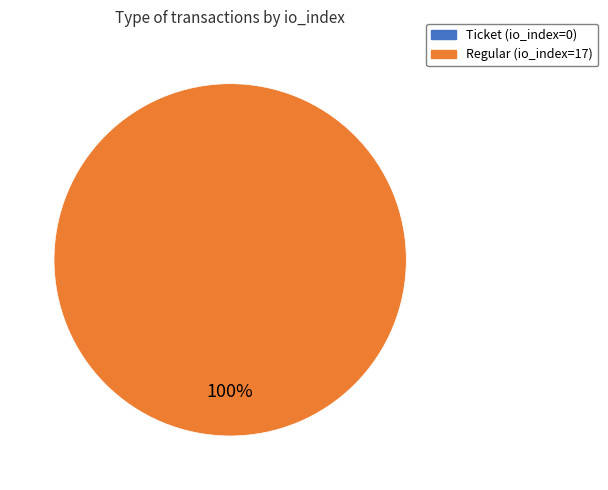

Is it true that Ticket (io_index=0) is 1% of the pie?

False